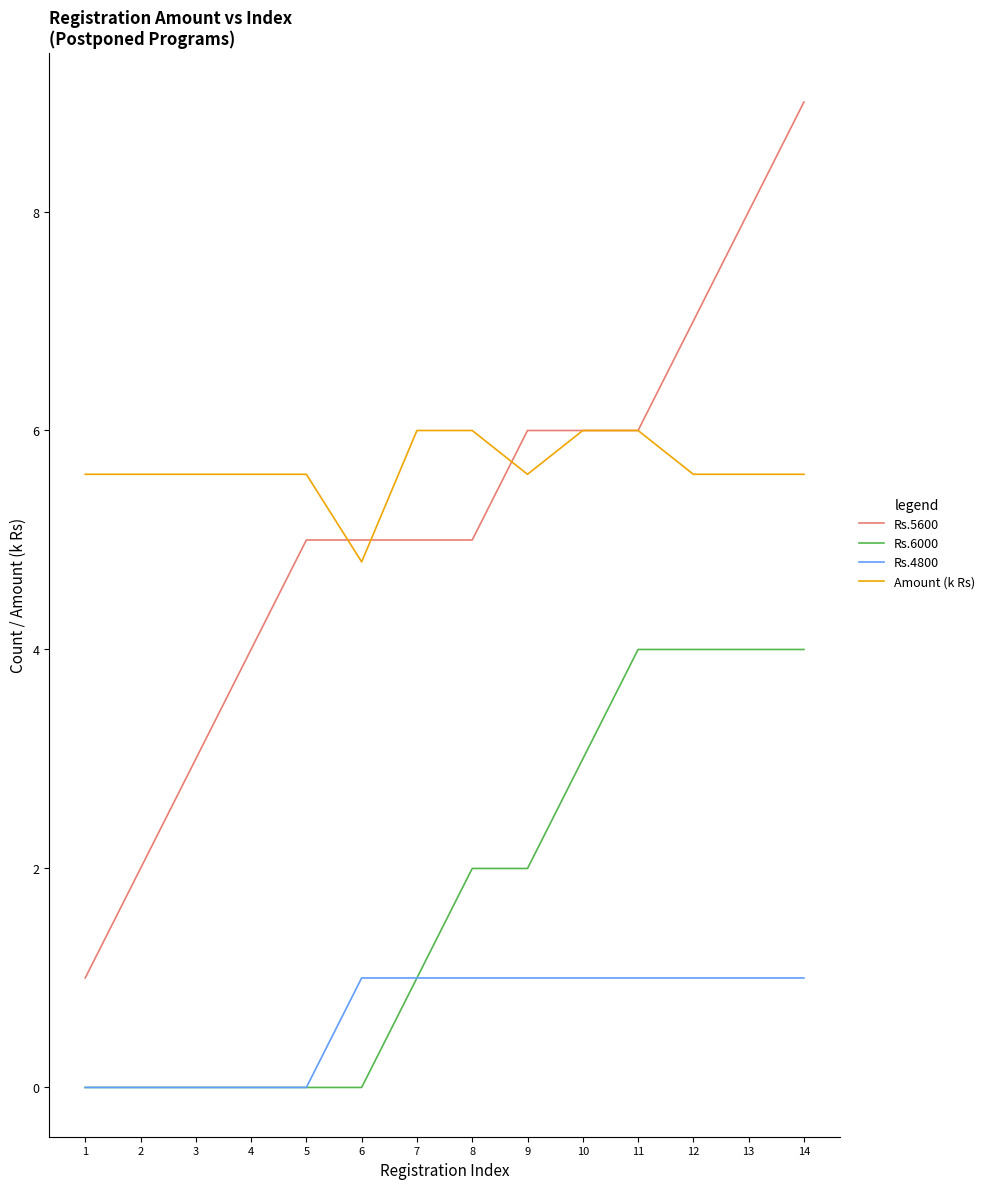

What is the spread (max minus min) of values at 10?

5.0